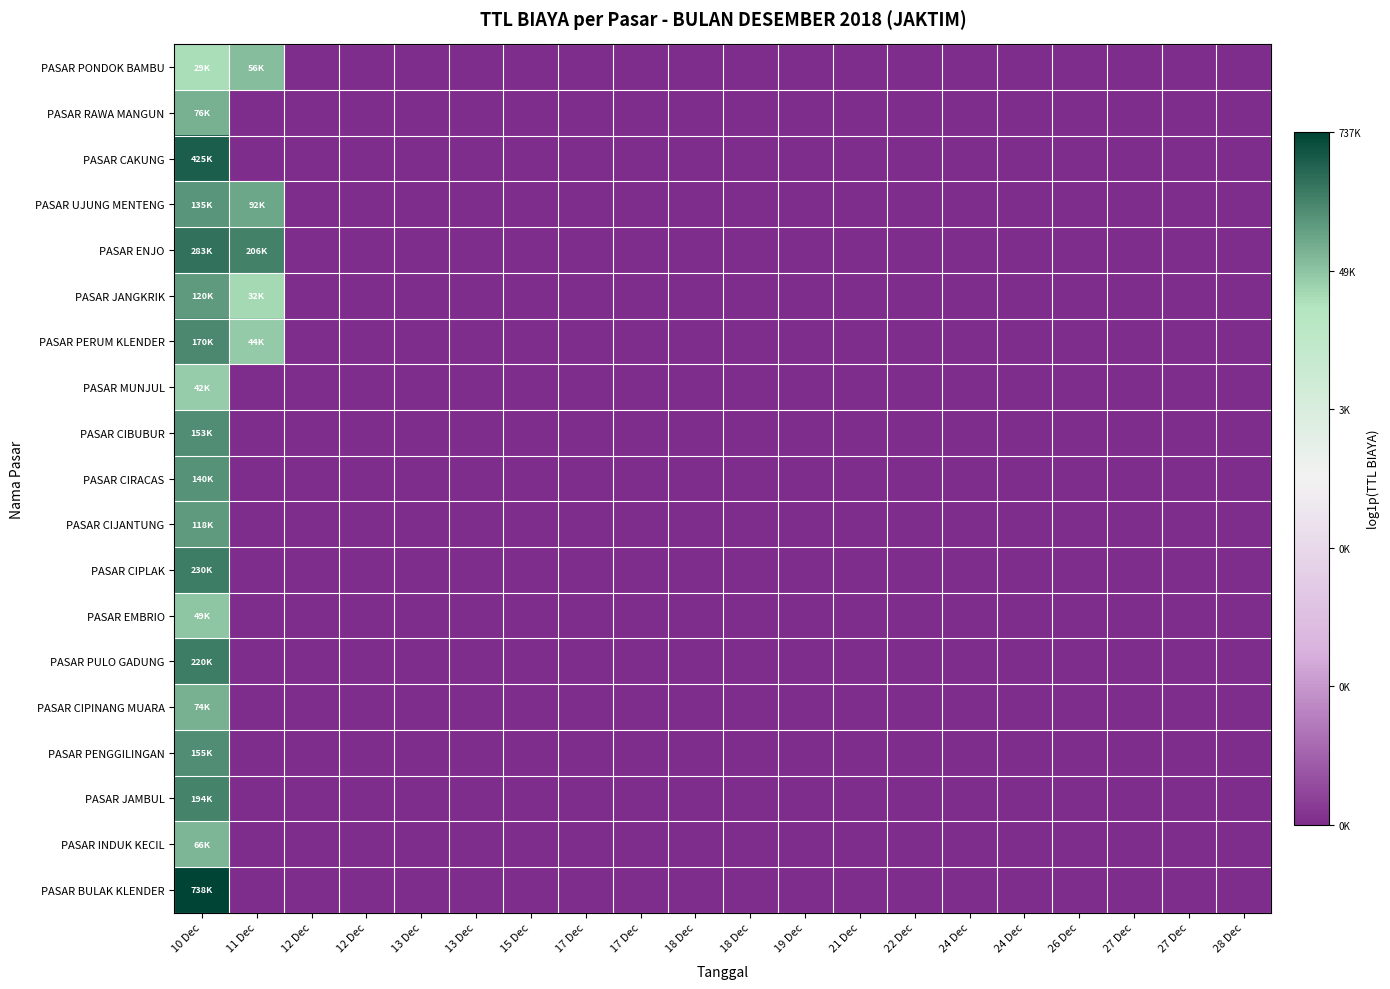

Reading left to right, list all the values displayed in this chart.

PASAR PONDOK BAMBU: 10 Dec=10.3	11 Dec=10.9	12 Dec=0.0	12 Dec=0.0	13 Dec=0.0	13 Dec=0.0	15 Dec=0.0	17 Dec=0.0	17 Dec=0.0	18 Dec=0.0	18 Dec=0.0	19 Dec=0.0	21 Dec=0.0	22 Dec=0.0	24 Dec=0.0	24 Dec=0.0	26 Dec=0.0	27 Dec=0.0	27 Dec=0.0	28 Dec=0.0
PASAR RAWA MANGUN: 10 Dec=11.2	11 Dec=0.0	12 Dec=0.0	12 Dec=0.0	13 Dec=0.0	13 Dec=0.0	15 Dec=0.0	17 Dec=0.0	17 Dec=0.0	18 Dec=0.0	18 Dec=0.0	19 Dec=0.0	21 Dec=0.0	22 Dec=0.0	24 Dec=0.0	24 Dec=0.0	26 Dec=0.0	27 Dec=0.0	27 Dec=0.0	28 Dec=0.0
PASAR CAKUNG: 10 Dec=13.0	11 Dec=0.0	12 Dec=0.0	12 Dec=0.0	13 Dec=0.0	13 Dec=0.0	15 Dec=0.0	17 Dec=0.0	17 Dec=0.0	18 Dec=0.0	18 Dec=0.0	19 Dec=0.0	21 Dec=0.0	22 Dec=0.0	24 Dec=0.0	24 Dec=0.0	26 Dec=0.0	27 Dec=0.0	27 Dec=0.0	28 Dec=0.0
PASAR UJUNG MENTENG: 10 Dec=11.8	11 Dec=11.4	12 Dec=0.0	12 Dec=0.0	13 Dec=0.0	13 Dec=0.0	15 Dec=0.0	17 Dec=0.0	17 Dec=0.0	18 Dec=0.0	18 Dec=0.0	19 Dec=0.0	21 Dec=0.0	22 Dec=0.0	24 Dec=0.0	24 Dec=0.0	26 Dec=0.0	27 Dec=0.0	27 Dec=0.0	28 Dec=0.0
PASAR ENJO: 10 Dec=12.6	11 Dec=12.2	12 Dec=0.0	12 Dec=0.0	13 Dec=0.0	13 Dec=0.0	15 Dec=0.0	17 Dec=0.0	17 Dec=0.0	18 Dec=0.0	18 Dec=0.0	19 Dec=0.0	21 Dec=0.0	22 Dec=0.0	24 Dec=0.0	24 Dec=0.0	26 Dec=0.0	27 Dec=0.0	27 Dec=0.0	28 Dec=0.0
PASAR JANGKRIK: 10 Dec=11.7	11 Dec=10.4	12 Dec=0.0	12 Dec=0.0	13 Dec=0.0	13 Dec=0.0	15 Dec=0.0	17 Dec=0.0	17 Dec=0.0	18 Dec=0.0	18 Dec=0.0	19 Dec=0.0	21 Dec=0.0	22 Dec=0.0	24 Dec=0.0	24 Dec=0.0	26 Dec=0.0	27 Dec=0.0	27 Dec=0.0	28 Dec=0.0
PASAR PERUM KLENDER: 10 Dec=12.0	11 Dec=10.7	12 Dec=0.0	12 Dec=0.0	13 Dec=0.0	13 Dec=0.0	15 Dec=0.0	17 Dec=0.0	17 Dec=0.0	18 Dec=0.0	18 Dec=0.0	19 Dec=0.0	21 Dec=0.0	22 Dec=0.0	24 Dec=0.0	24 Dec=0.0	26 Dec=0.0	27 Dec=0.0	27 Dec=0.0	28 Dec=0.0
PASAR MUNJUL: 10 Dec=10.6	11 Dec=0.0	12 Dec=0.0	12 Dec=0.0	13 Dec=0.0	13 Dec=0.0	15 Dec=0.0	17 Dec=0.0	17 Dec=0.0	18 Dec=0.0	18 Dec=0.0	19 Dec=0.0	21 Dec=0.0	22 Dec=0.0	24 Dec=0.0	24 Dec=0.0	26 Dec=0.0	27 Dec=0.0	27 Dec=0.0	28 Dec=0.0
PASAR CIBUBUR: 10 Dec=11.9	11 Dec=0.0	12 Dec=0.0	12 Dec=0.0	13 Dec=0.0	13 Dec=0.0	15 Dec=0.0	17 Dec=0.0	17 Dec=0.0	18 Dec=0.0	18 Dec=0.0	19 Dec=0.0	21 Dec=0.0	22 Dec=0.0	24 Dec=0.0	24 Dec=0.0	26 Dec=0.0	27 Dec=0.0	27 Dec=0.0	28 Dec=0.0
PASAR CIRACAS: 10 Dec=11.8	11 Dec=0.0	12 Dec=0.0	12 Dec=0.0	13 Dec=0.0	13 Dec=0.0	15 Dec=0.0	17 Dec=0.0	17 Dec=0.0	18 Dec=0.0	18 Dec=0.0	19 Dec=0.0	21 Dec=0.0	22 Dec=0.0	24 Dec=0.0	24 Dec=0.0	26 Dec=0.0	27 Dec=0.0	27 Dec=0.0	28 Dec=0.0
PASAR CIJANTUNG: 10 Dec=11.7	11 Dec=0.0	12 Dec=0.0	12 Dec=0.0	13 Dec=0.0	13 Dec=0.0	15 Dec=0.0	17 Dec=0.0	17 Dec=0.0	18 Dec=0.0	18 Dec=0.0	19 Dec=0.0	21 Dec=0.0	22 Dec=0.0	24 Dec=0.0	24 Dec=0.0	26 Dec=0.0	27 Dec=0.0	27 Dec=0.0	28 Dec=0.0
PASAR CIPLAK: 10 Dec=12.3	11 Dec=0.0	12 Dec=0.0	12 Dec=0.0	13 Dec=0.0	13 Dec=0.0	15 Dec=0.0	17 Dec=0.0	17 Dec=0.0	18 Dec=0.0	18 Dec=0.0	19 Dec=0.0	21 Dec=0.0	22 Dec=0.0	24 Dec=0.0	24 Dec=0.0	26 Dec=0.0	27 Dec=0.0	27 Dec=0.0	28 Dec=0.0
PASAR EMBRIO: 10 Dec=10.8	11 Dec=0.0	12 Dec=0.0	12 Dec=0.0	13 Dec=0.0	13 Dec=0.0	15 Dec=0.0	17 Dec=0.0	17 Dec=0.0	18 Dec=0.0	18 Dec=0.0	19 Dec=0.0	21 Dec=0.0	22 Dec=0.0	24 Dec=0.0	24 Dec=0.0	26 Dec=0.0	27 Dec=0.0	27 Dec=0.0	28 Dec=0.0
PASAR PULO GADUNG: 10 Dec=12.3	11 Dec=0.0	12 Dec=0.0	12 Dec=0.0	13 Dec=0.0	13 Dec=0.0	15 Dec=0.0	17 Dec=0.0	17 Dec=0.0	18 Dec=0.0	18 Dec=0.0	19 Dec=0.0	21 Dec=0.0	22 Dec=0.0	24 Dec=0.0	24 Dec=0.0	26 Dec=0.0	27 Dec=0.0	27 Dec=0.0	28 Dec=0.0
PASAR CIPINANG MUARA: 10 Dec=11.2	11 Dec=0.0	12 Dec=0.0	12 Dec=0.0	13 Dec=0.0	13 Dec=0.0	15 Dec=0.0	17 Dec=0.0	17 Dec=0.0	18 Dec=0.0	18 Dec=0.0	19 Dec=0.0	21 Dec=0.0	22 Dec=0.0	24 Dec=0.0	24 Dec=0.0	26 Dec=0.0	27 Dec=0.0	27 Dec=0.0	28 Dec=0.0
PASAR PENGGILINGAN: 10 Dec=12.0	11 Dec=0.0	12 Dec=0.0	12 Dec=0.0	13 Dec=0.0	13 Dec=0.0	15 Dec=0.0	17 Dec=0.0	17 Dec=0.0	18 Dec=0.0	18 Dec=0.0	19 Dec=0.0	21 Dec=0.0	22 Dec=0.0	24 Dec=0.0	24 Dec=0.0	26 Dec=0.0	27 Dec=0.0	27 Dec=0.0	28 Dec=0.0
PASAR JAMBUL: 10 Dec=12.2	11 Dec=0.0	12 Dec=0.0	12 Dec=0.0	13 Dec=0.0	13 Dec=0.0	15 Dec=0.0	17 Dec=0.0	17 Dec=0.0	18 Dec=0.0	18 Dec=0.0	19 Dec=0.0	21 Dec=0.0	22 Dec=0.0	24 Dec=0.0	24 Dec=0.0	26 Dec=0.0	27 Dec=0.0	27 Dec=0.0	28 Dec=0.0
PASAR INDUK KECIL: 10 Dec=11.1	11 Dec=0.0	12 Dec=0.0	12 Dec=0.0	13 Dec=0.0	13 Dec=0.0	15 Dec=0.0	17 Dec=0.0	17 Dec=0.0	18 Dec=0.0	18 Dec=0.0	19 Dec=0.0	21 Dec=0.0	22 Dec=0.0	24 Dec=0.0	24 Dec=0.0	26 Dec=0.0	27 Dec=0.0	27 Dec=0.0	28 Dec=0.0
PASAR BULAK KLENDER: 10 Dec=13.5	11 Dec=0.0	12 Dec=0.0	12 Dec=0.0	13 Dec=0.0	13 Dec=0.0	15 Dec=0.0	17 Dec=0.0	17 Dec=0.0	18 Dec=0.0	18 Dec=0.0	19 Dec=0.0	21 Dec=0.0	22 Dec=0.0	24 Dec=0.0	24 Dec=0.0	26 Dec=0.0	27 Dec=0.0	27 Dec=0.0	28 Dec=0.0